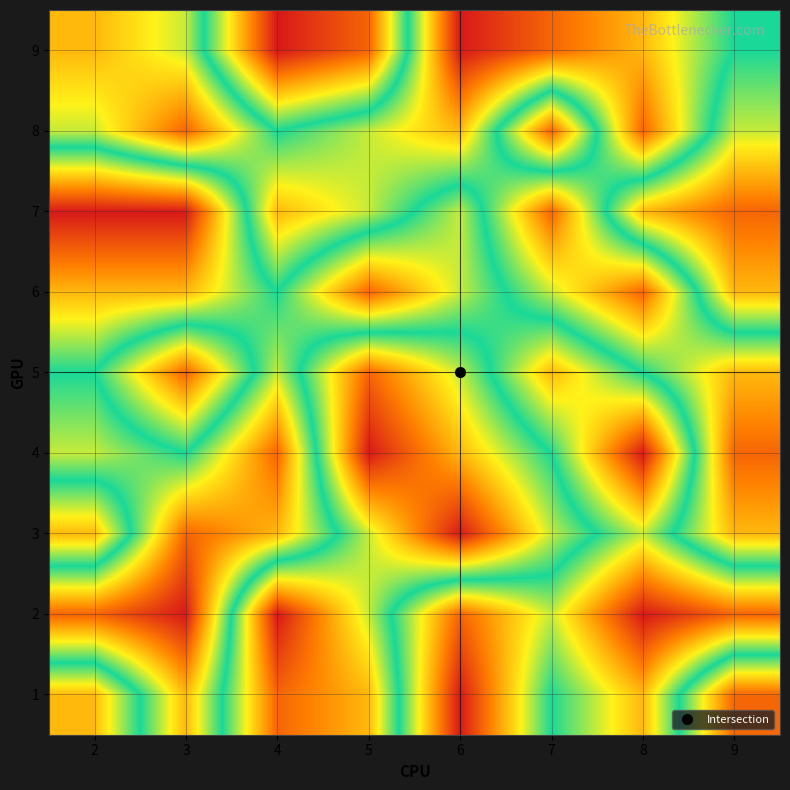

Reading left to right, transcribe all the data shown in this chart.

1: 2=3	3=7	4=2	5=3	6=9	7=5	8=7	9=2
2: 2=8	3=9	4=1	5=4	6=8	7=6	8=9	9=8
3: 2=3	3=8	4=7	5=4	6=1	7=4	8=6	9=3
4: 2=6	3=5	4=8	5=1	6=3	7=5	8=9	9=2
5: 2=5	3=2	4=6	5=2	6=4	7=7	8=5	9=3
6: 2=7	3=7	4=5	5=8	6=6	7=4	8=2	9=7
7: 2=9	3=9	4=3	5=4	6=6	7=2	8=7	9=8
8: 2=4	3=2	4=5	5=4	6=3	7=8	8=2	9=6
9: 2=3	3=4	4=9	5=8	6=1	7=2	8=3	9=5